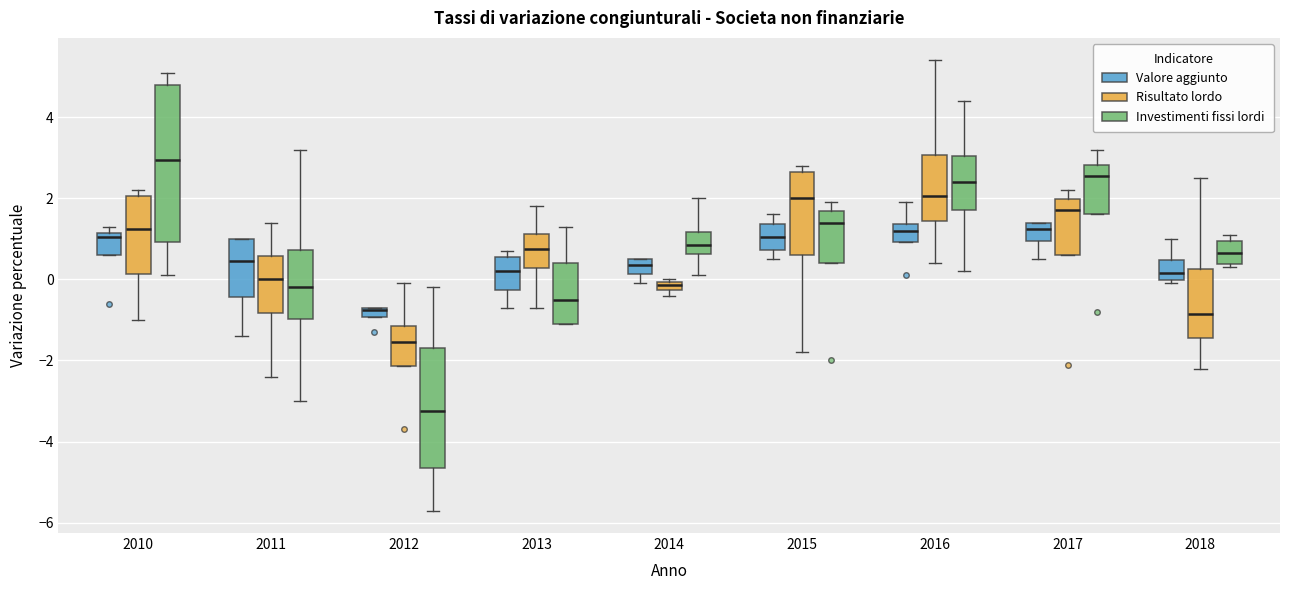

Comparing the boxes themselves (not the whiskers), which one is the tallest?

2010 (Investimenti fissi lordi)